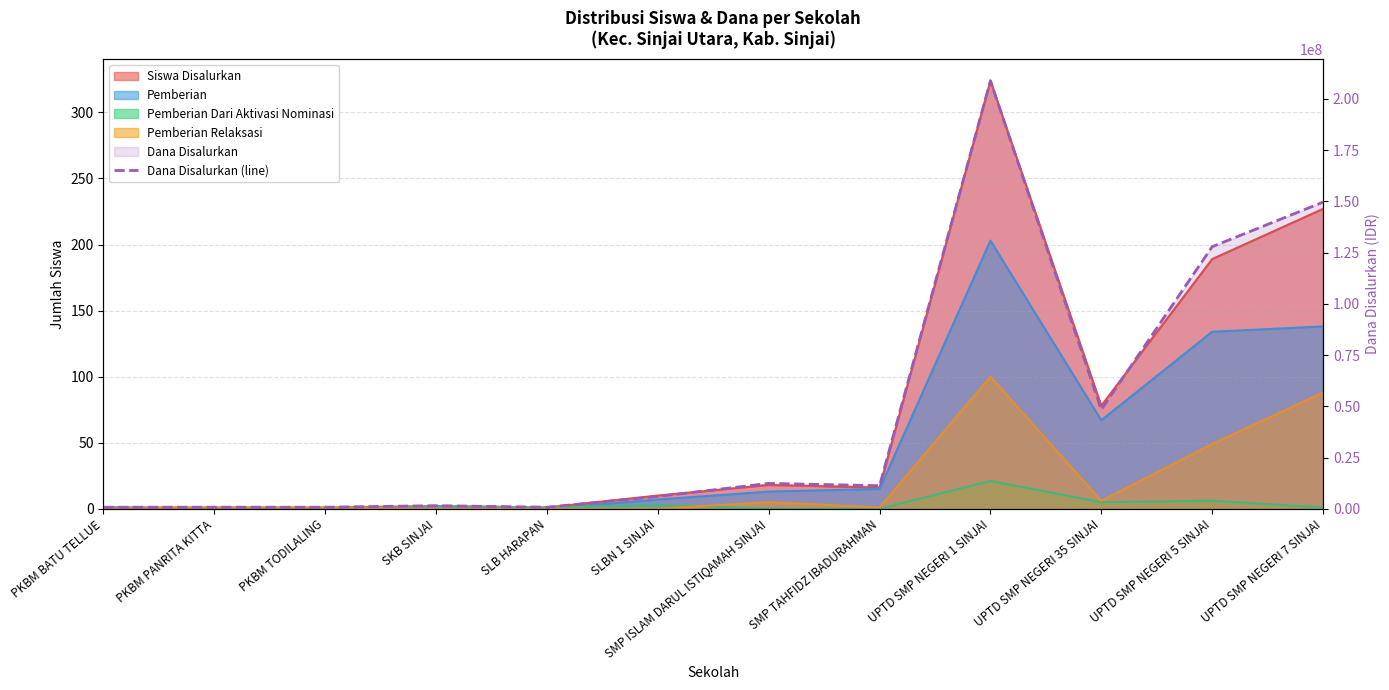

List the labels in order of value, largest first.

UPTD SMP NEGERI 1 SINJAI, UPTD SMP NEGERI 7 SINJAI, UPTD SMP NEGERI 5 SINJAI, UPTD SMP NEGERI 35 SINJAI, SMP ISLAM DARUL ISTIQAMAH SINJAI, SMP TAHFIDZ IBADURAHMAN, SLBN 1 SINJAI, SKB SINJAI, PKBM BATU TELLUE, PKBM PANRITA KITTA, PKBM TODILALING, SLB HARAPAN